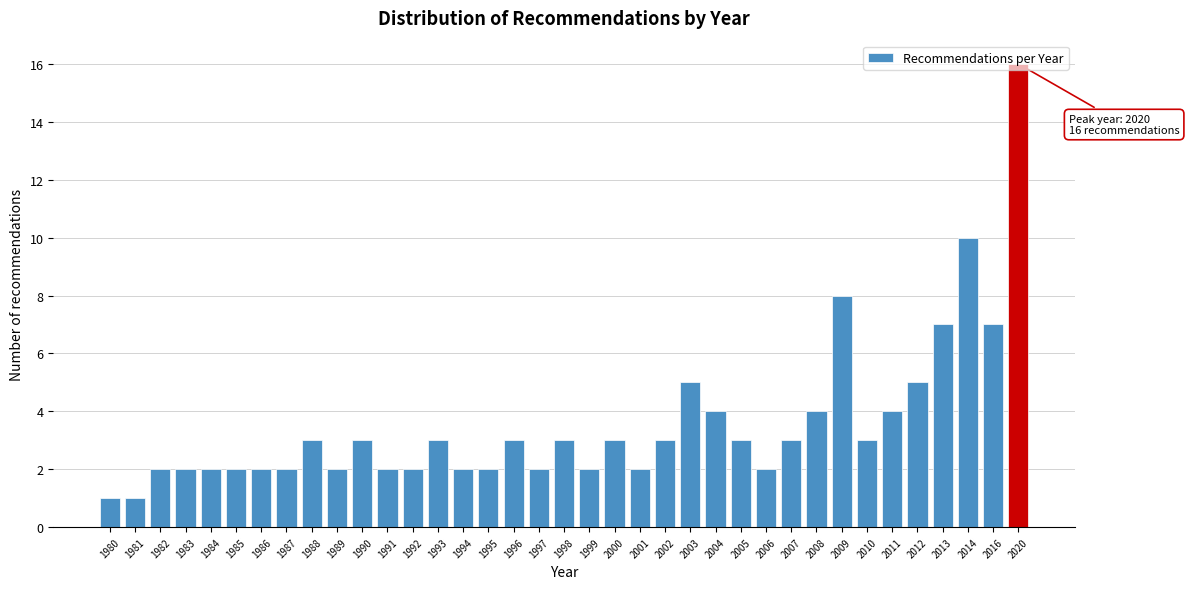

What is the difference between the maximum and minimum values?

15